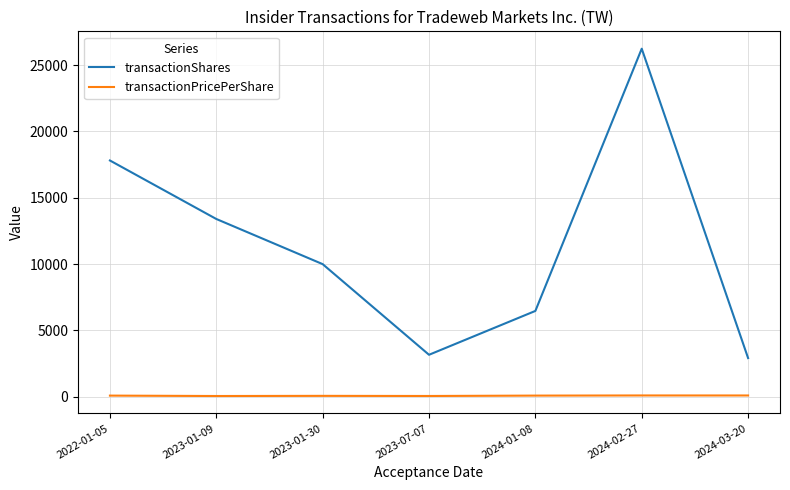

Which category has the highest value in the transactionShares series?

2024-02-27